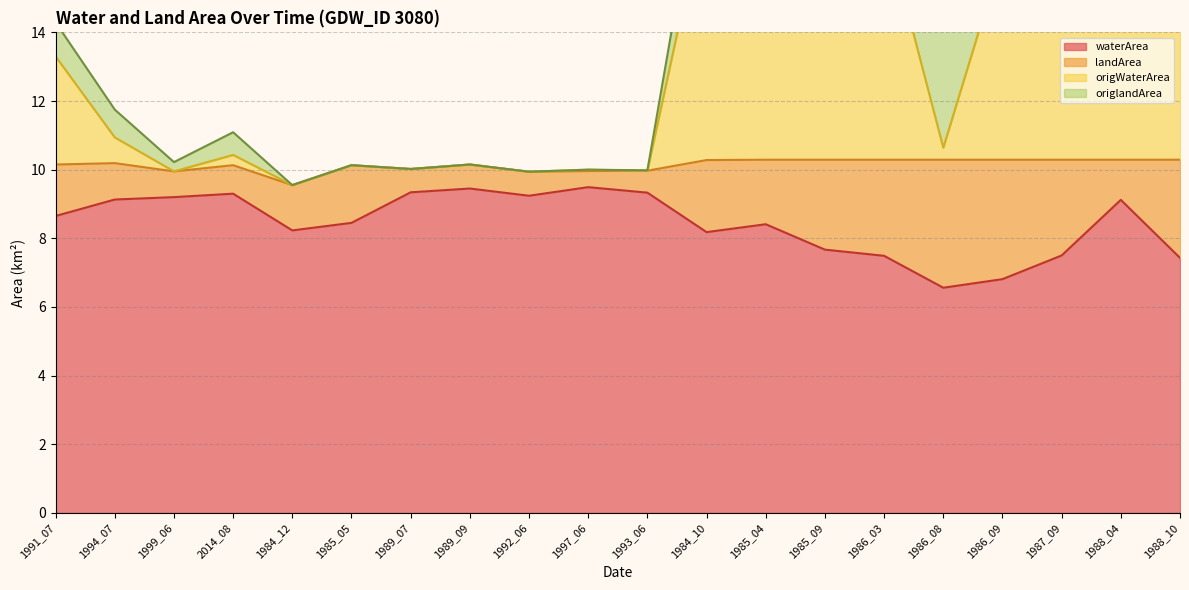

True or false: origWaterArea and waterArea cross at least once.

False